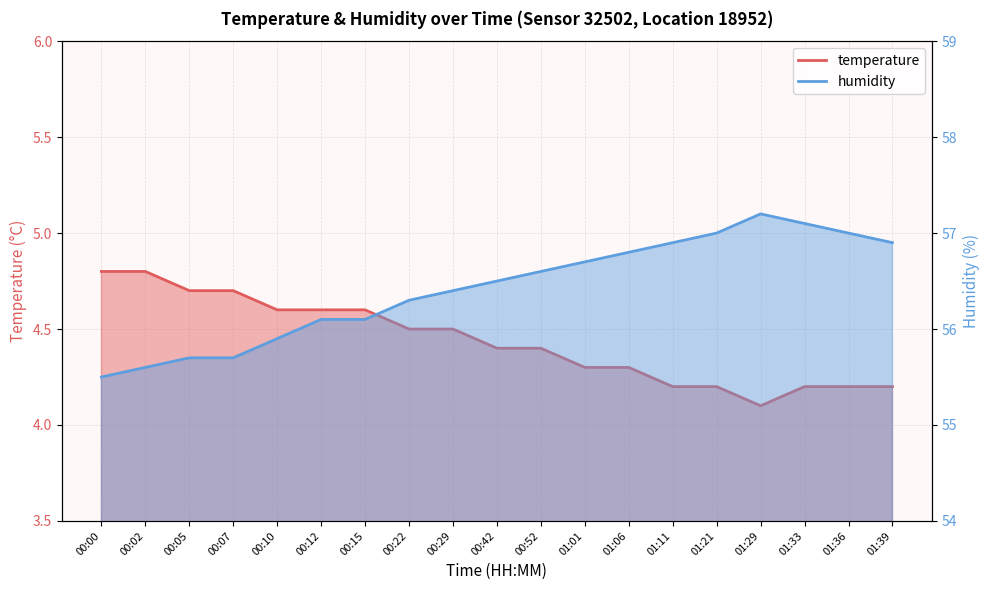

Reading left to right, extract all data points from this chart.

temperature: 00:00=4.8	00:02=4.8	00:05=4.7	00:07=4.7	00:10=4.6	00:12=4.6	00:15=4.6	00:22=4.5	00:29=4.5	00:42=4.4	00:52=4.4	01:01=4.3	01:06=4.3	01:11=4.2	01:21=4.2	01:29=4.1	01:33=4.2	01:36=4.2	01:39=4.2
humidity: 00:00=55.5	00:02=55.6	00:05=55.7	00:07=55.7	00:10=55.9	00:12=56.1	00:15=56.1	00:22=56.3	00:29=56.4	00:42=56.5	00:52=56.6	01:01=56.7	01:06=56.8	01:11=56.9	01:21=57.0	01:29=57.2	01:33=57.1	01:36=57.0	01:39=56.9